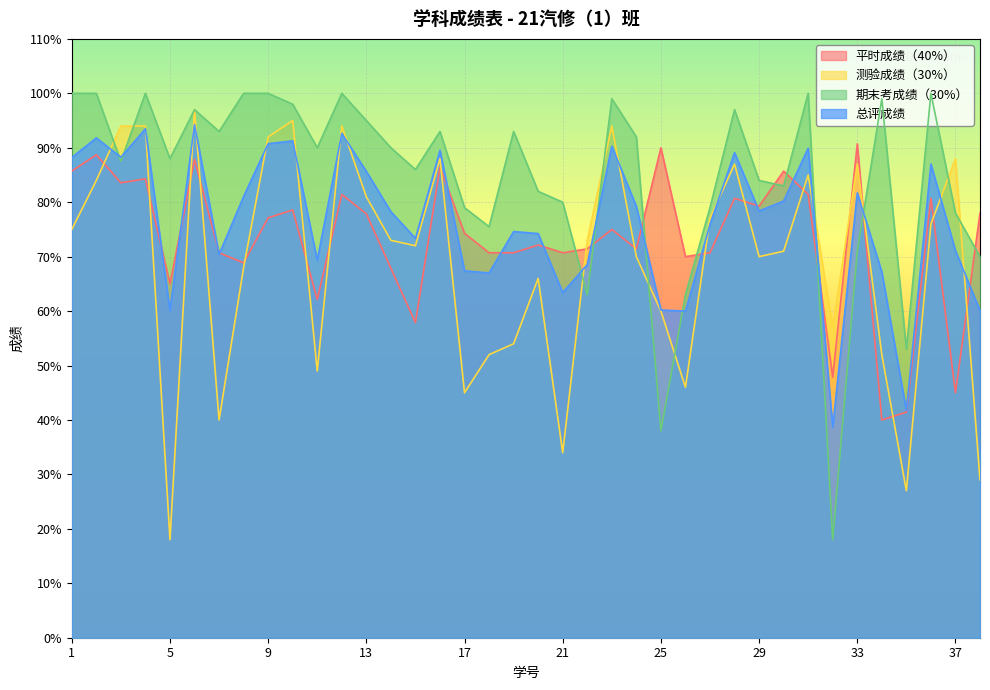

What is the value of the 平时成绩（40%） point at the 27th from the left?

70.7